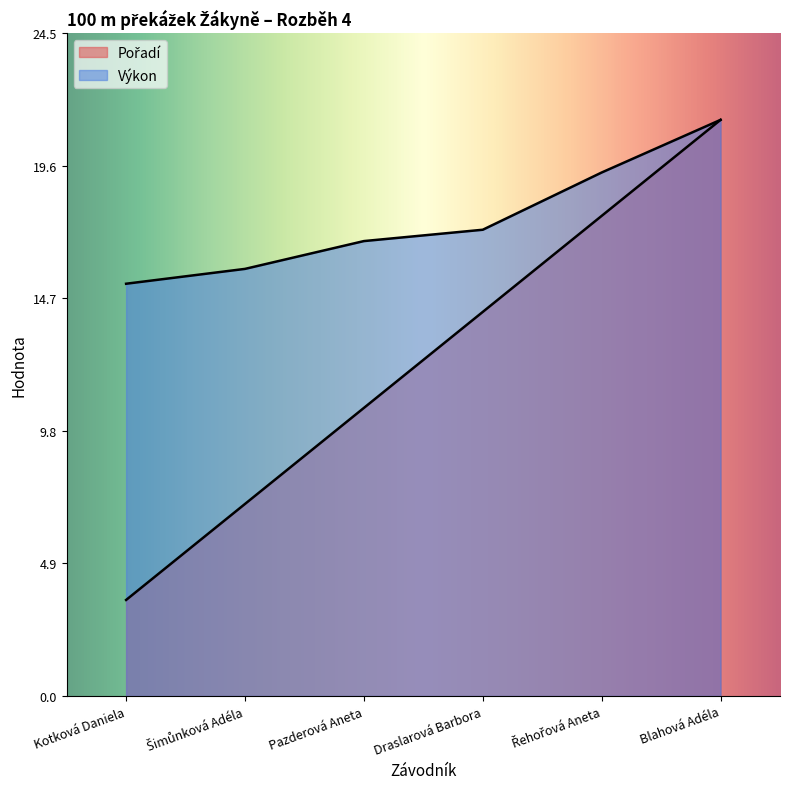

What is the difference between the second highest and second lowest values in the Výkon series?

3.6